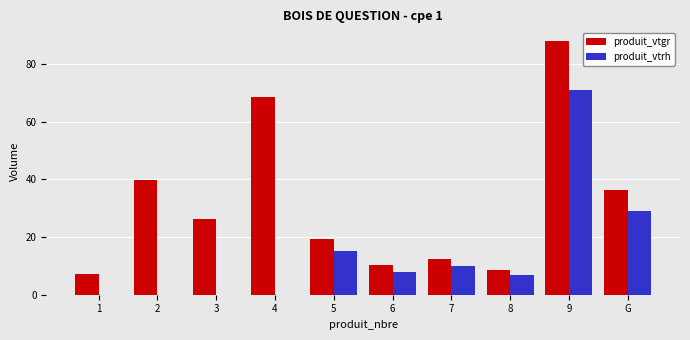

How many series are shown in this chart?

2